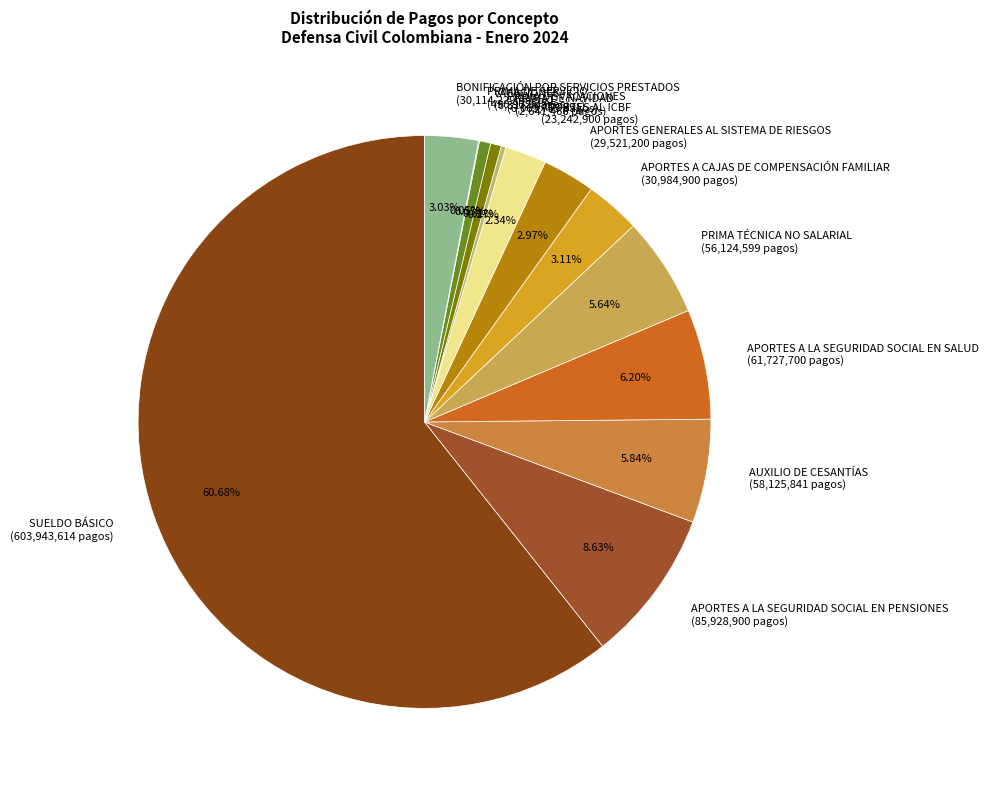

What is the ratio of the value at AUXILIO DE CESANTÍAS to the value at APORTES A LA SEGURIDAD SOCIAL EN PENSIONES?

0.7